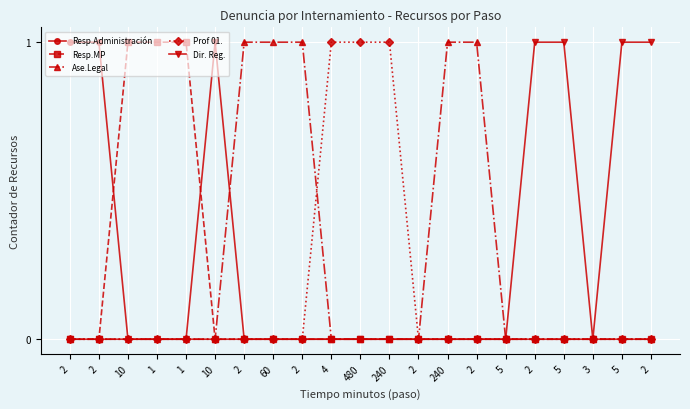

What are all the series names shown in the legend?

Resp.Administración, Resp.MP, Ase.Legal, Prof 01., Dir. Reg.